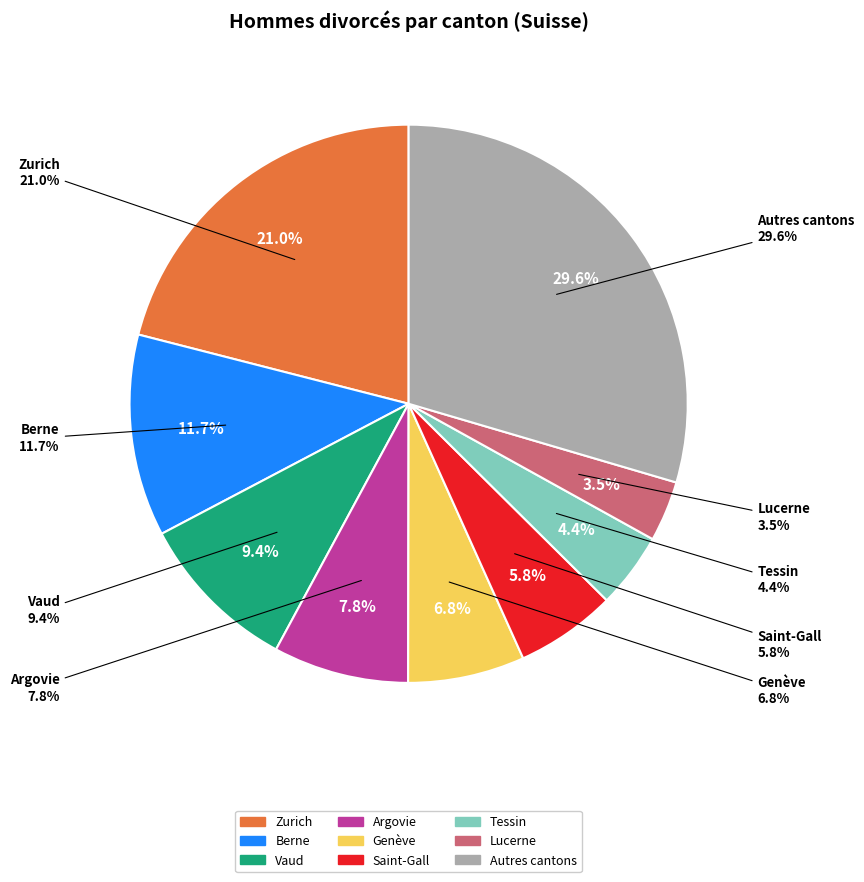

Between Zurich and Jura, which is larger?

Zurich